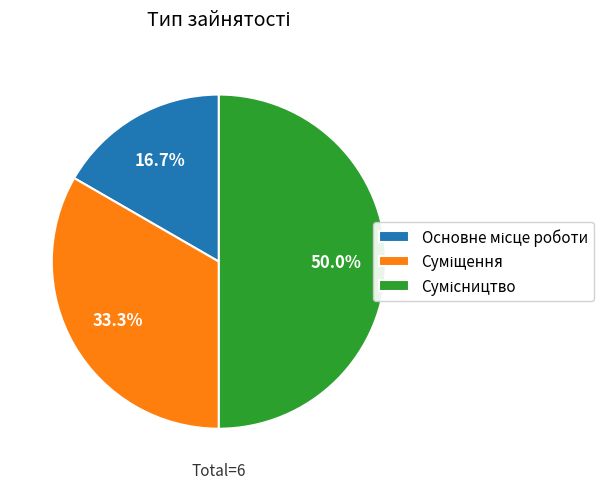

How many slices are in this pie chart?

3